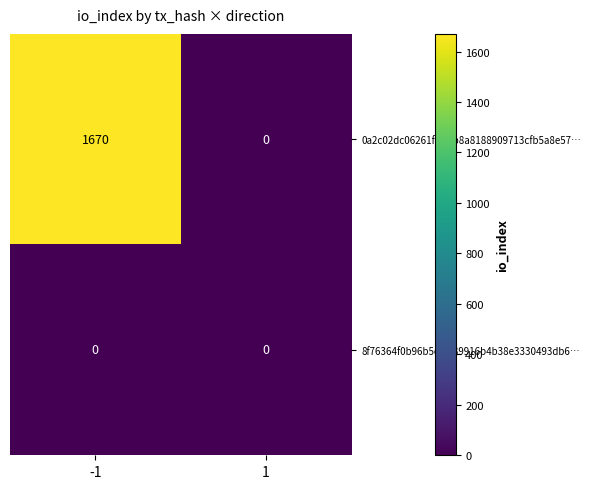

What is the difference between the 0a2c02dc06261fdbbb8a8188909713cfb5a8e57… values at -1 and 1?

1670